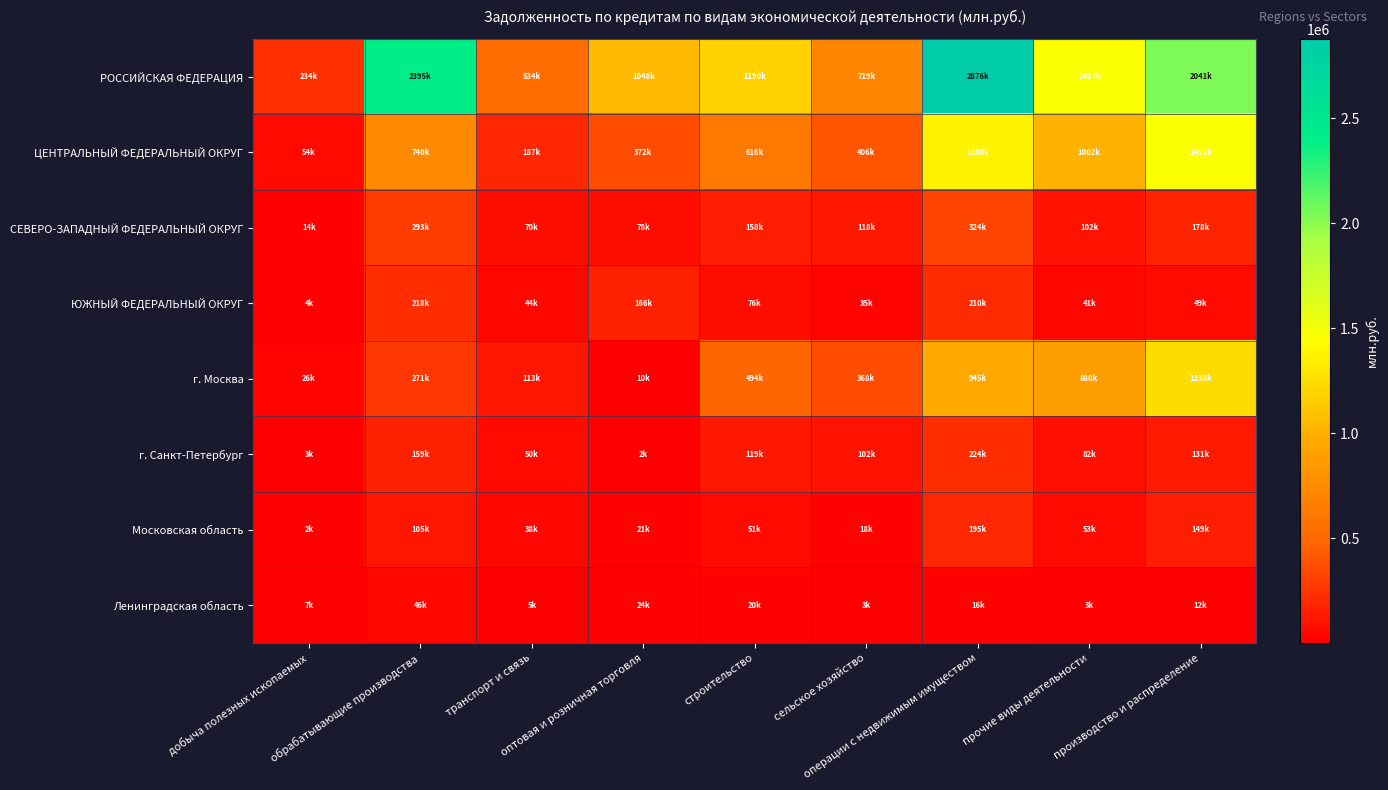

What is the total value across all series at оптовая и розничная торговля?

1724602